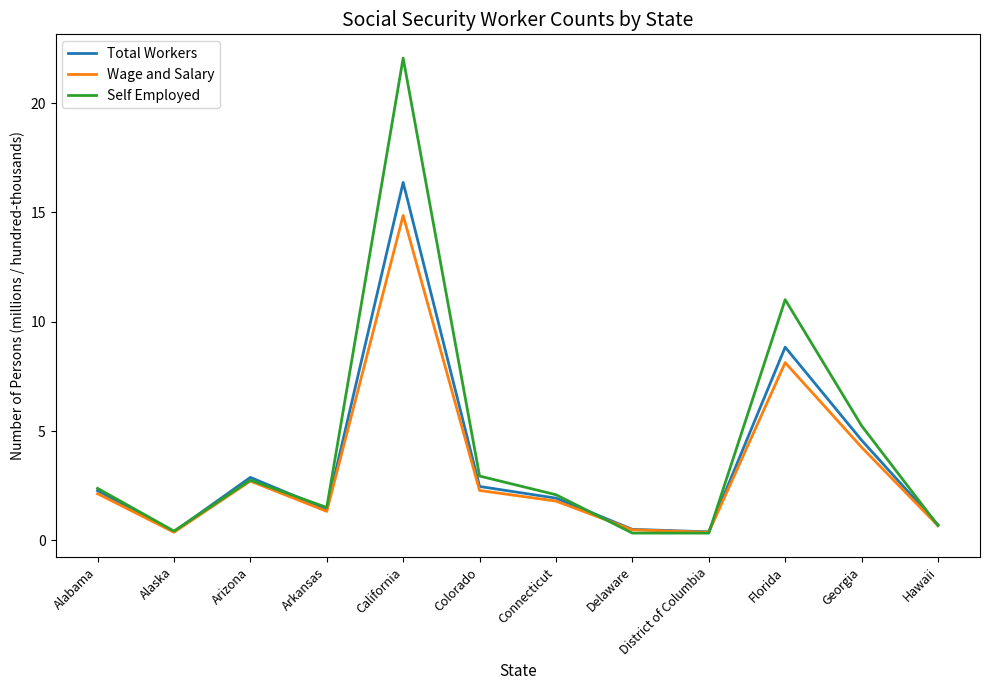

Read the Self Employed value at Hawaii.

0.7